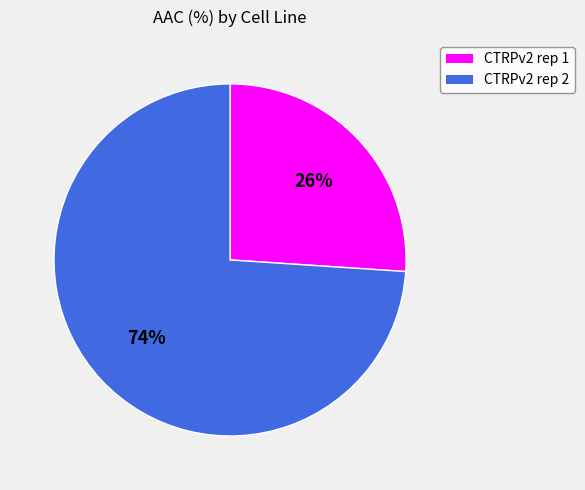

Which has a higher value, CTRPv2 rep 1 or CTRPv2 rep 2?

CTRPv2 rep 2